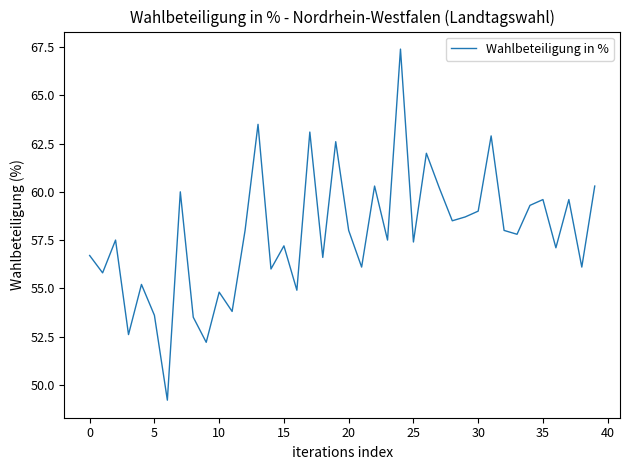

Is this an area chart (filled region under the line)?

No